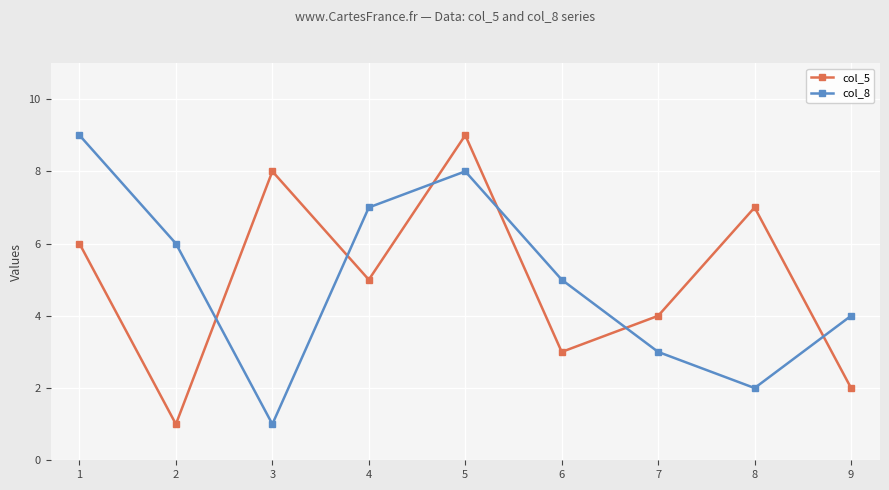

What are all the series names shown in the legend?

col_5, col_8